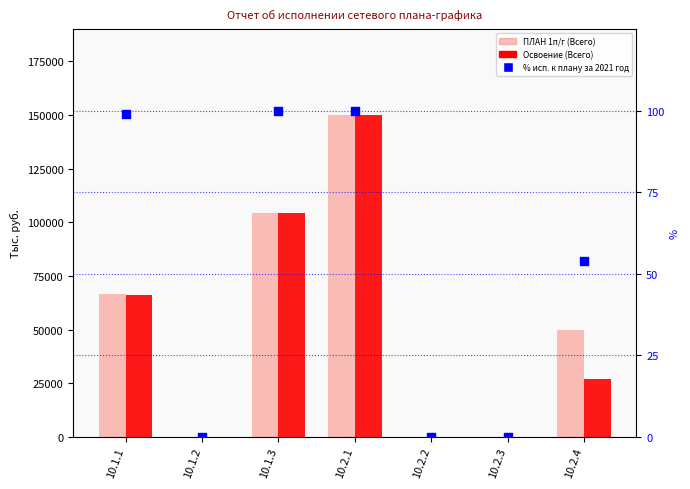

Which series has the largest Y range (max minus min)?

ПЛАН на 1 полугодие (Всего)